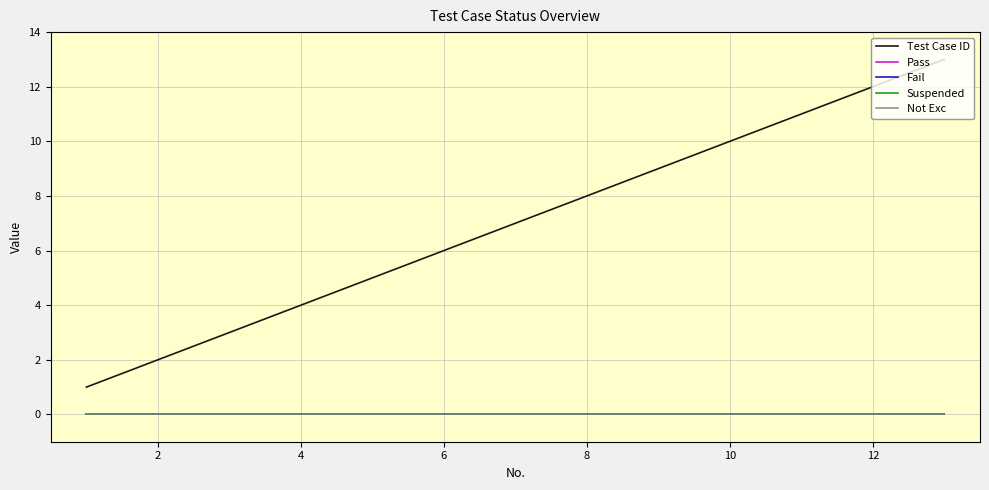

Does the chart display data point markers on the line(s)?

No